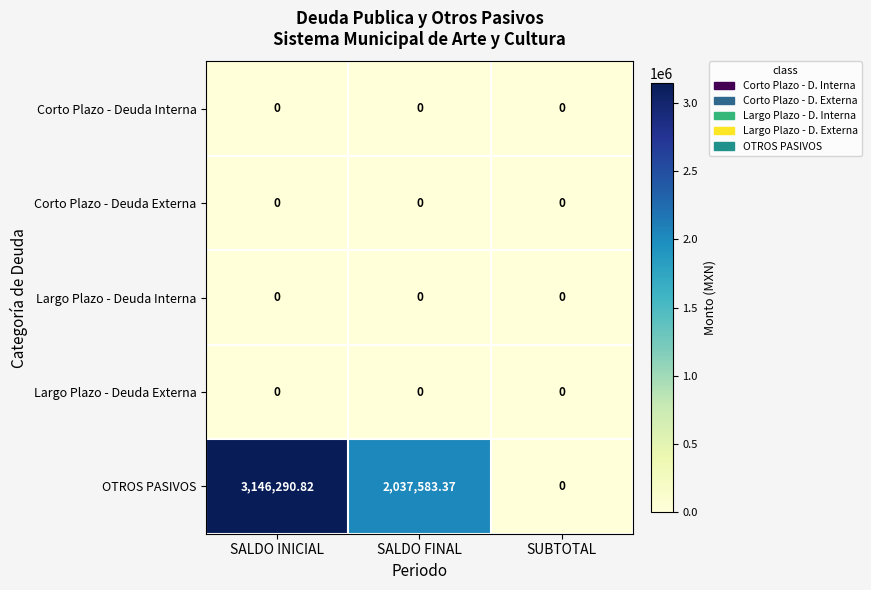

Between SALDO INICIAL and SUBTOTAL, which series saw the biggest shift?

OTROS PASIVOS